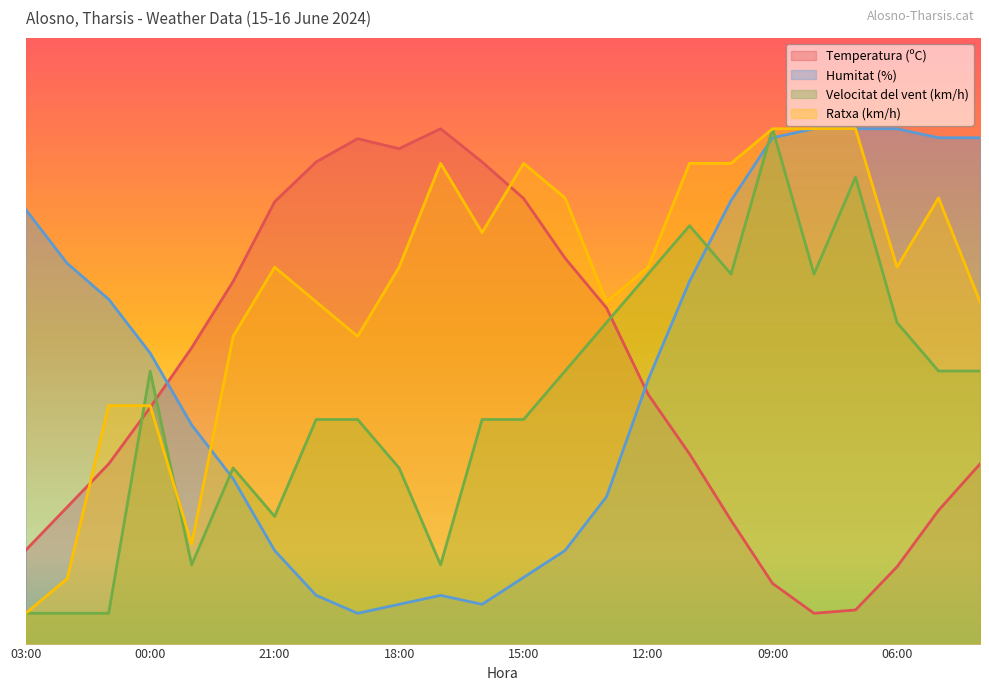

Reading left to right, extract all data points from this chart.

Temperatura (ºC): 15.4	22.5	29.7	39.0	48.8	59.8	72.9	79.5	83.4	81.7	85.0	79.5	73.5	63.6	55.4	41.2	31.3	20.3	9.9	5.0	5.5	12.7	22.0	29.7
Humitat (%): 71.7	62.8	56.9	48.0	36.1	27.2	15.4	8.0	5.0	6.5	8.0	6.5	10.9	15.4	24.3	43.5	59.8	73.1	83.5	85.0	85.0	85.0	83.5	83.5
Velocitat del vent (km/h): 5.0	5.0	5.0	45.0	13.0	29.0	21.0	37.0	37.0	29.0	13.0	37.0	37.0	45.0	53.0	61.0	69.0	61.0	85.0	61.0	77.0	53.0	45.0	45.0
Ratxa (km/h): 5.0	10.7	39.3	39.3	16.4	50.7	62.1	56.4	50.7	62.1	79.3	67.9	79.3	73.6	56.4	62.1	79.3	79.3	85.0	85.0	85.0	62.1	73.6	56.4